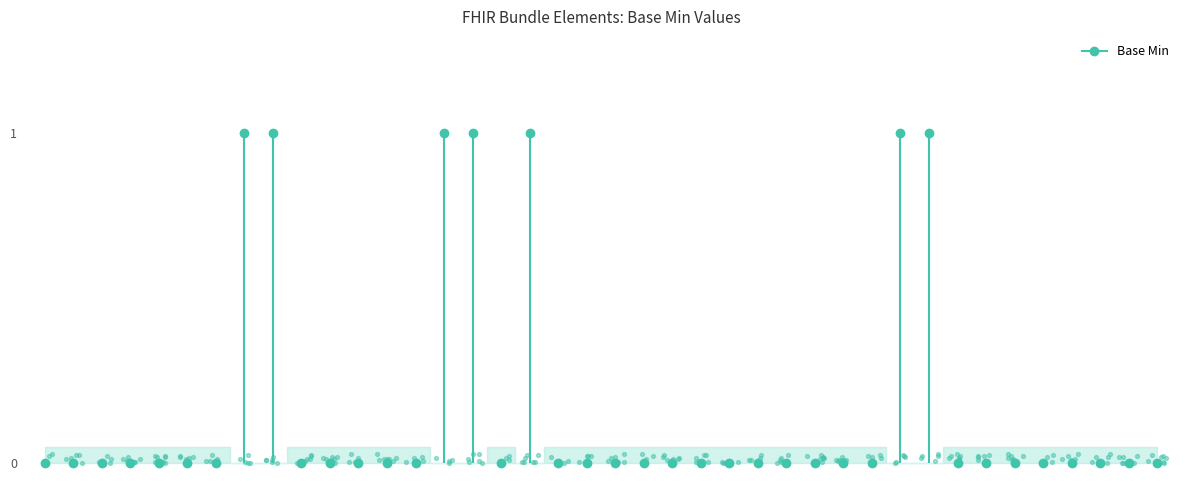

Which has a higher value, 12 or 23?

12